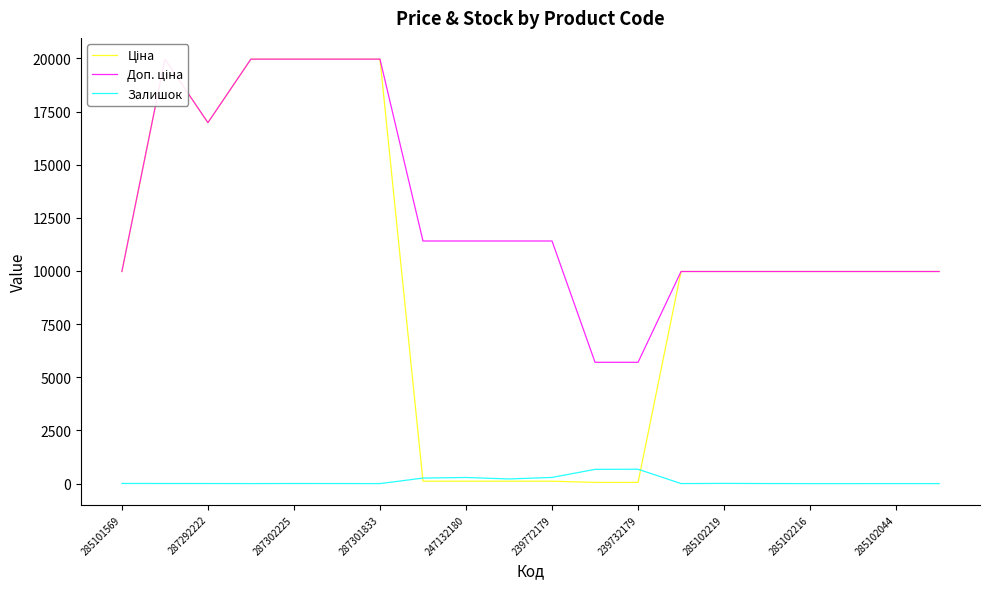

The Залишок series shows 0 at 287301833. True or false?

True